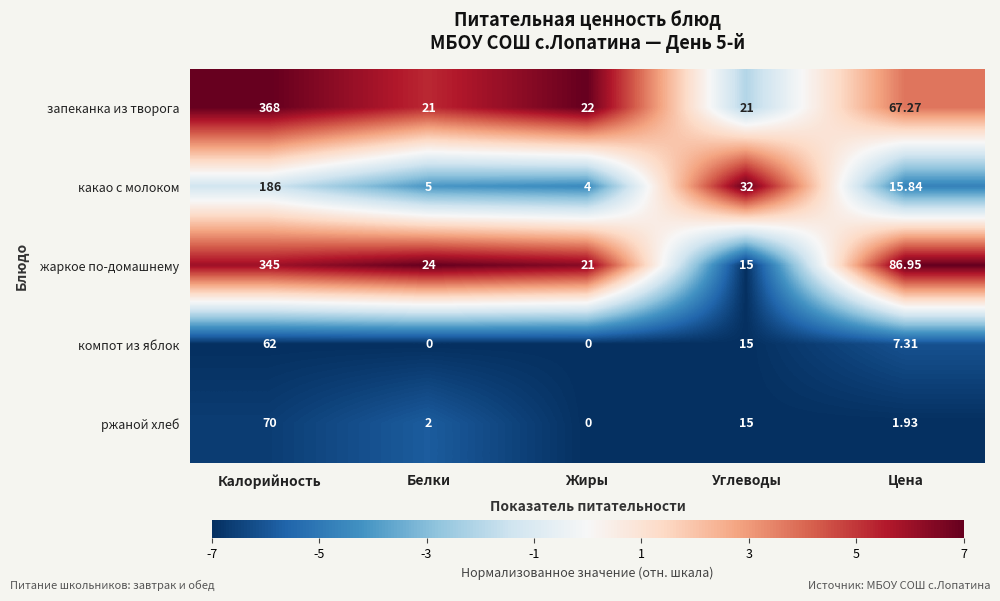

Is the value of компот из яблок at Белки greater than the value of какао с молоком at Белки?

No